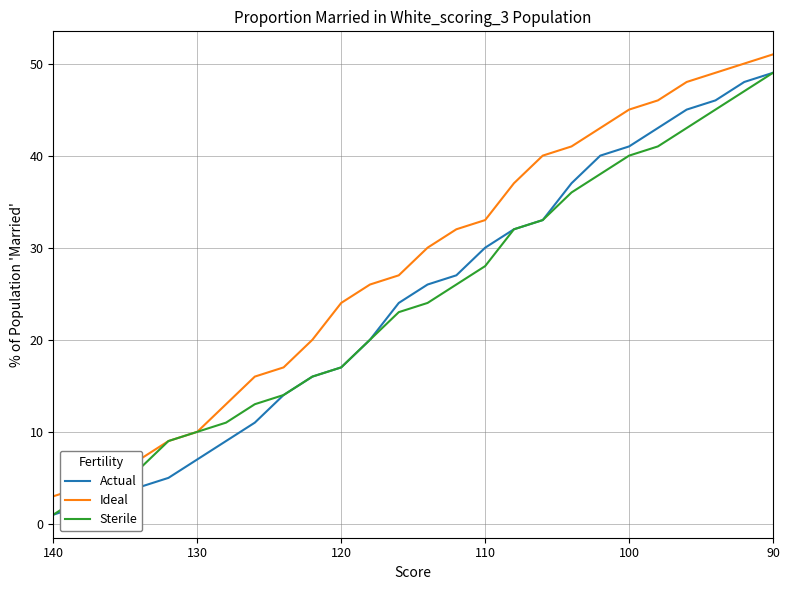

Reading left to right, transcribe all the data shown in this chart.

Actual: 1	2	3	4	5	7	9	11	14	16	17	20	24	26	27	30	32	33	37	40	41	43	45	46	48	49
Ideal: 3	4	6	7	9	10	13	16	17	20	24	26	27	30	32	33	37	40	41	43	45	46	48	49	50	51
Sterile: 1	3	4	6	9	10	11	13	14	16	17	20	23	24	26	28	32	33	36	38	40	41	43	45	47	49